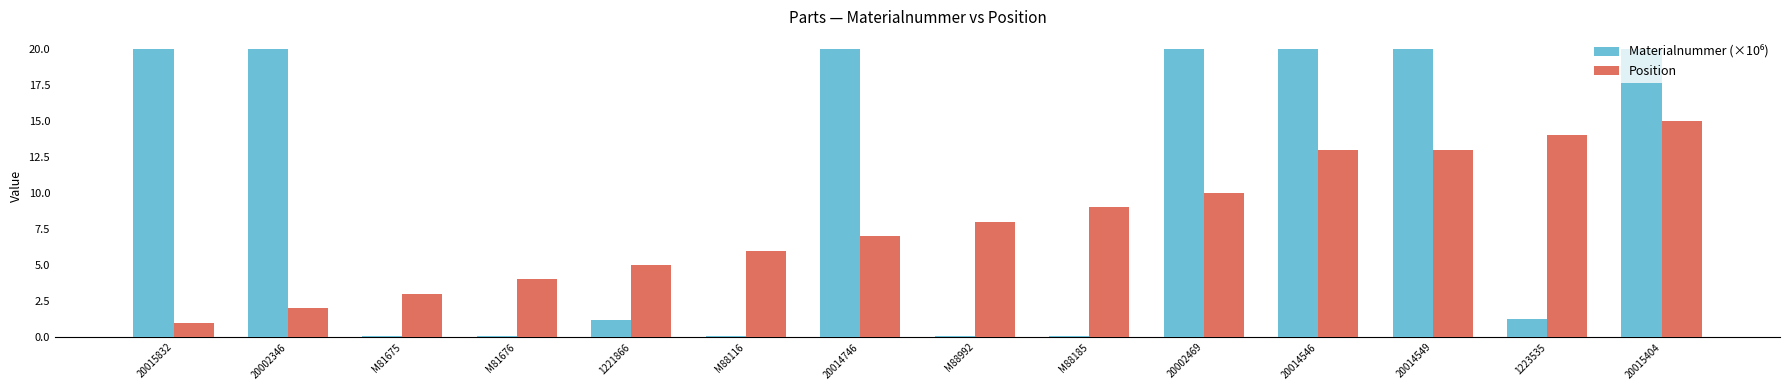

What is the lowest value of the Position series?

1.0